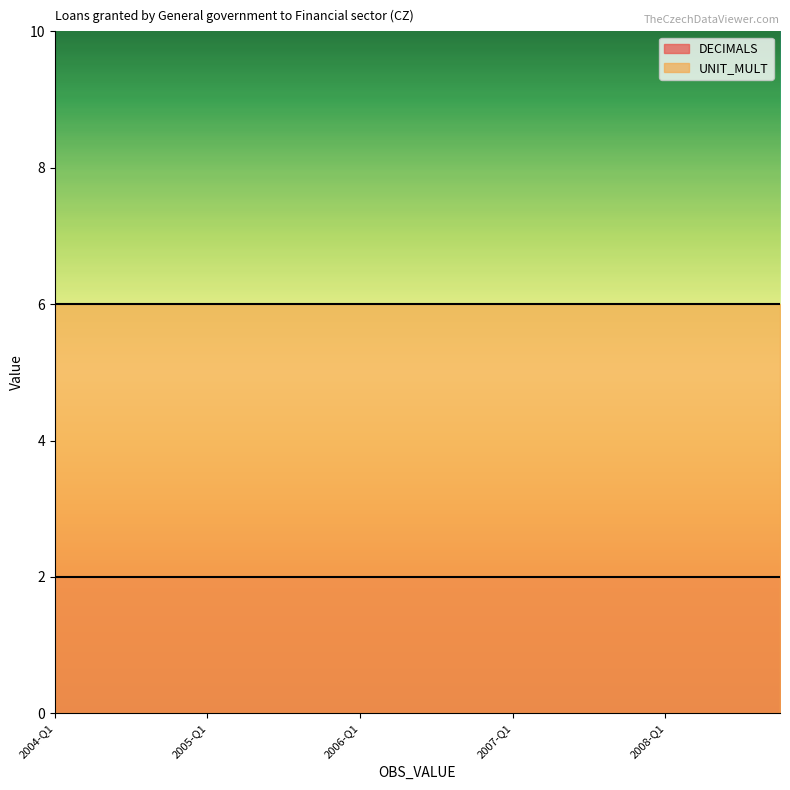

At 2006-Q4, list the series in order from largest to smallest.

UNIT_MULT, DECIMALS